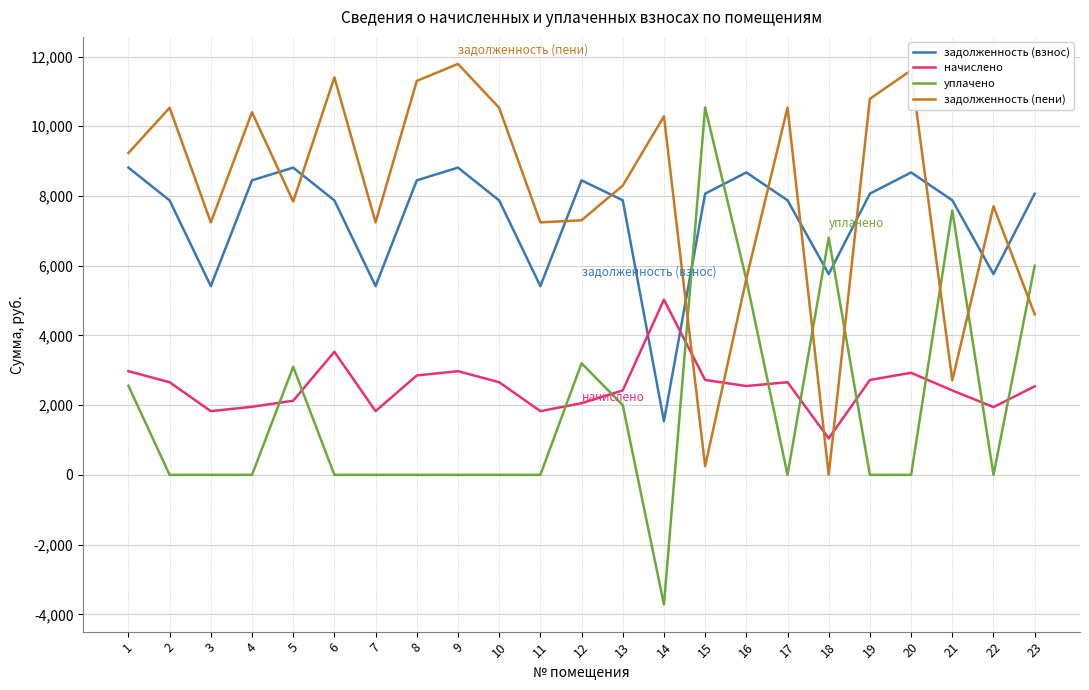

What is the total value across all series at 8?

22598.4